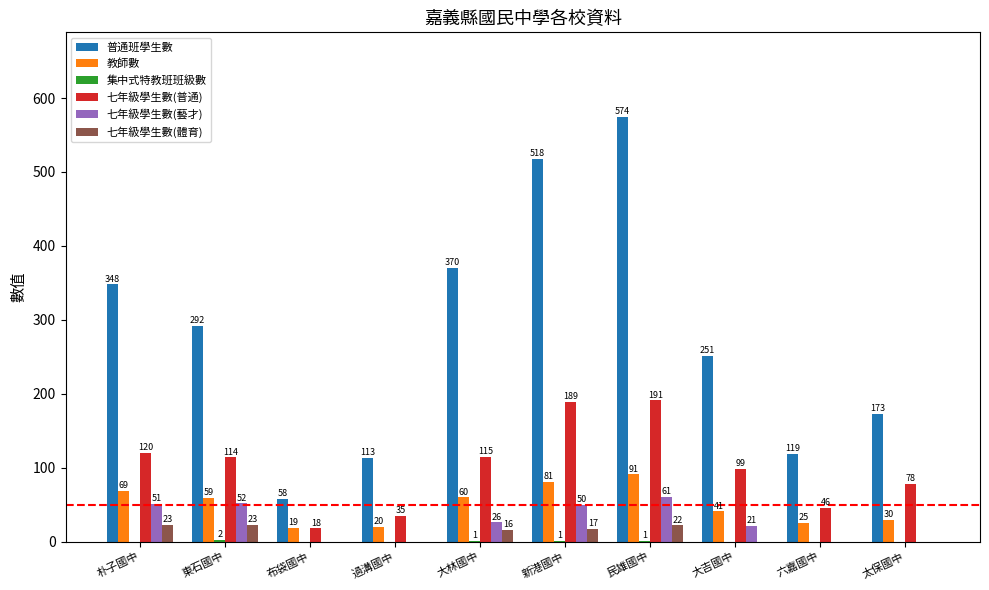

Is it true that 七年級學生數(普通) equals 35 at 過溝國中?

True